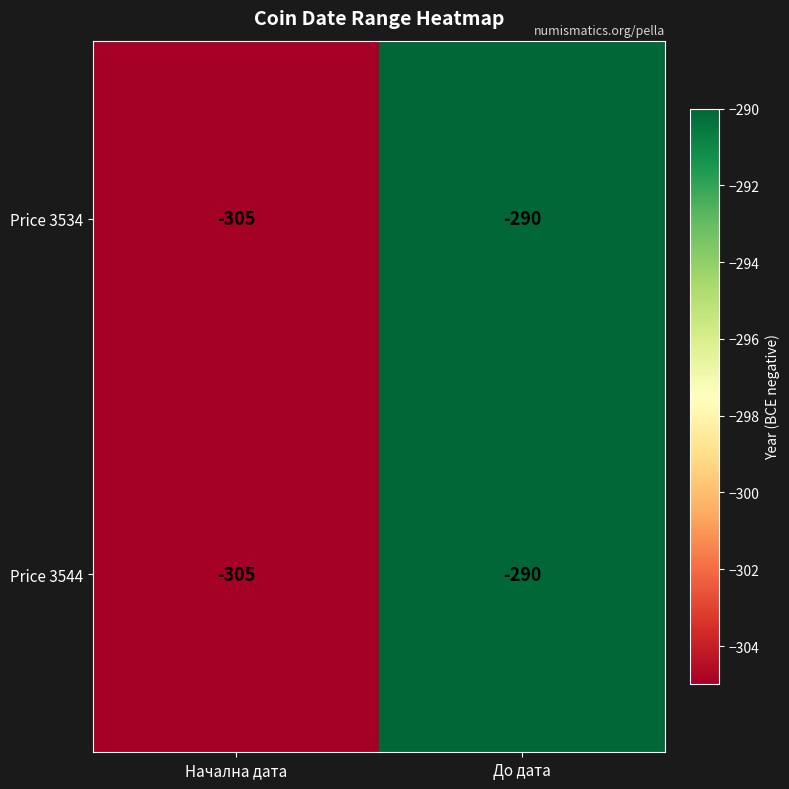

At which category is the sum across all series the highest?

До дата